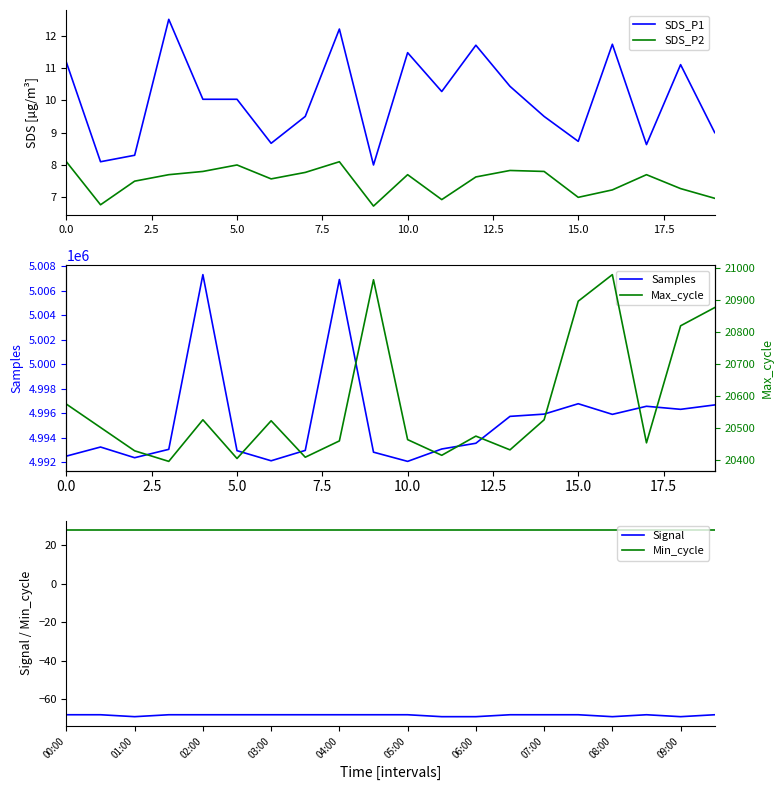

True or false: SDS_P2 and SDS_P1 intersect in this chart.

False